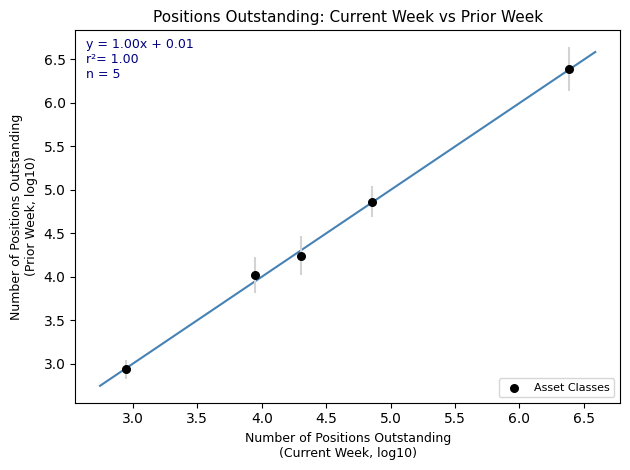

What is the range of X values (max minus min)?

3.4